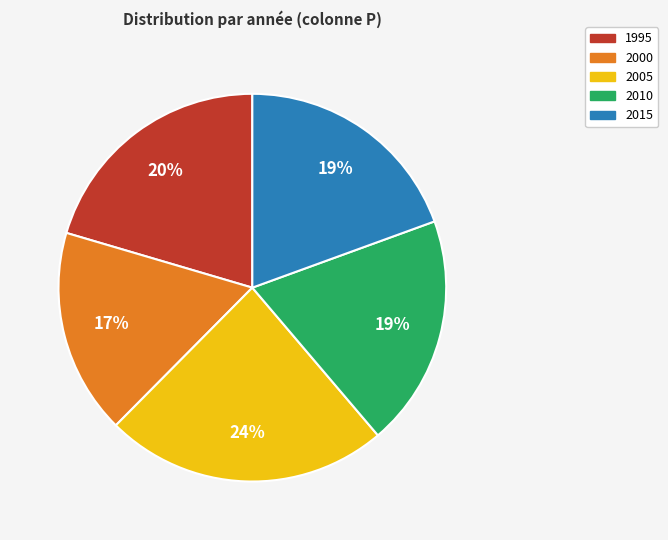

Approximately how many times larger is the value at 2000 compared to 2010?

0.9